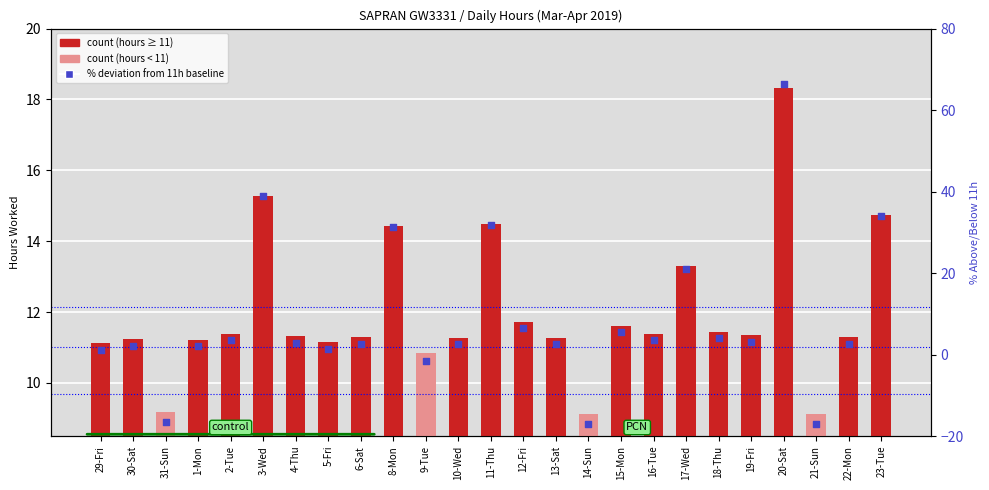

Which series reaches the maximum Y coordinate?

% deviation from 11h